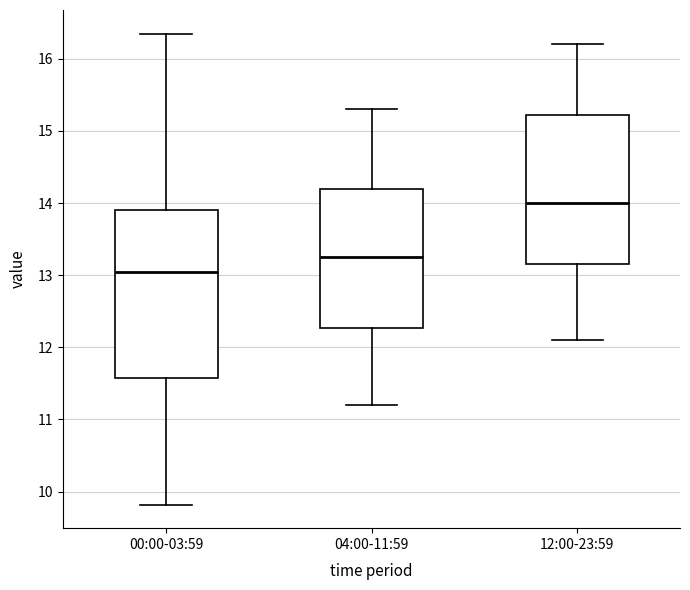

Where does the upper whisker of the box for 12:00-23:59 end on the y-axis? The values are not printed on the chart, so give them approximately, as read against the axis.

16.2